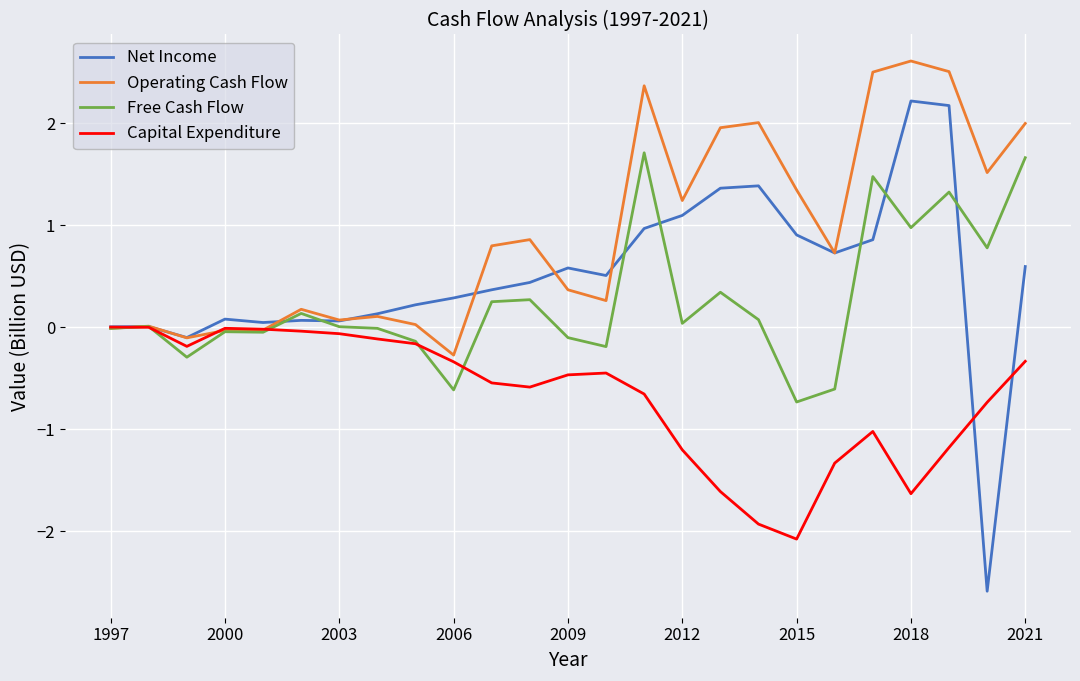

Rank the series by their maximum value, from highest to lowest.

Operating Cash Flow, Net Income, Free Cash Flow, Capital Expenditure